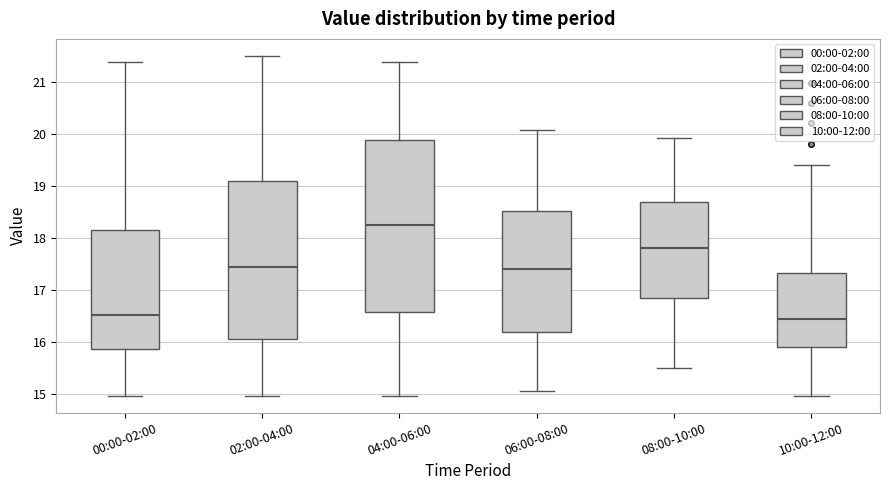

Where does the median line of the box for 02:00-04:00 sit on the y-axis? The values are not printed on the chart, so give them approximately, as read against the axis.

17.5